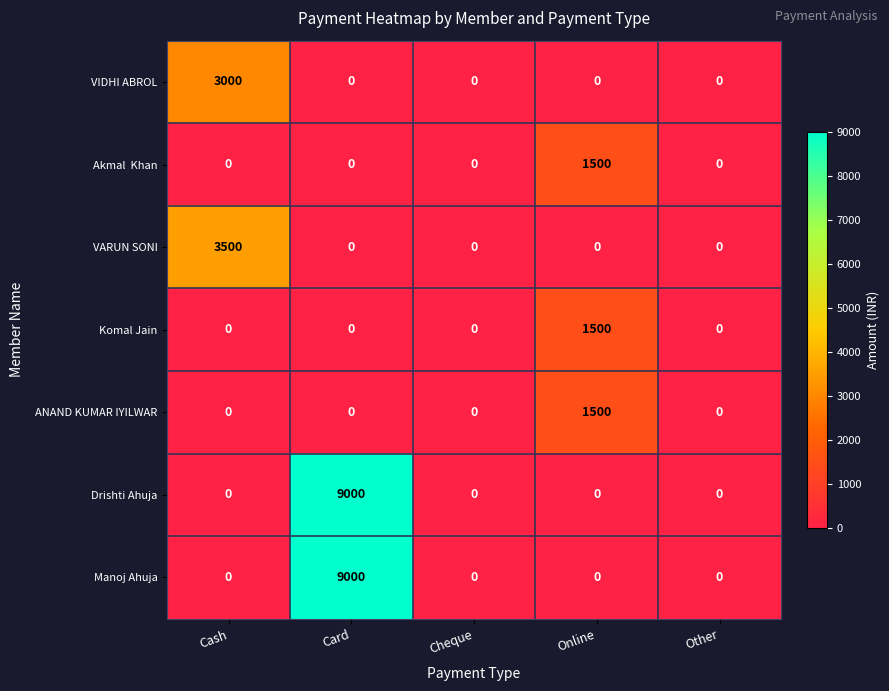

At which category is the sum across all series the highest?

Card